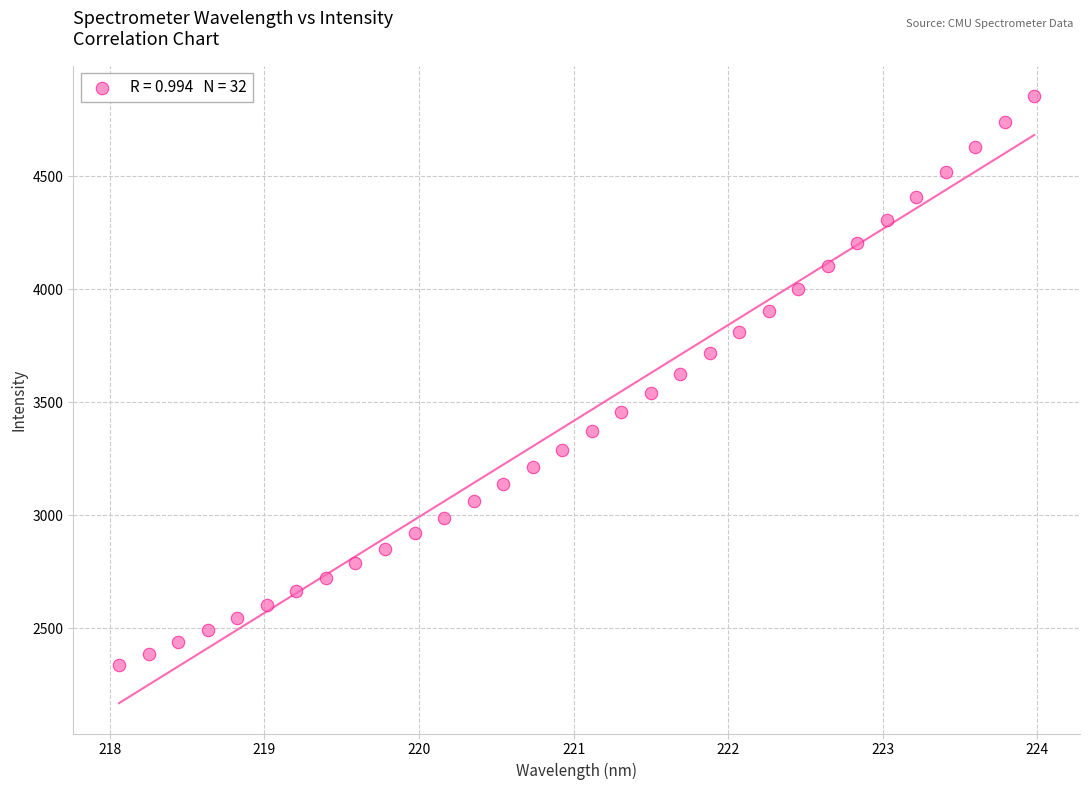

What is the range of Y values (max minus min)?

2518.7